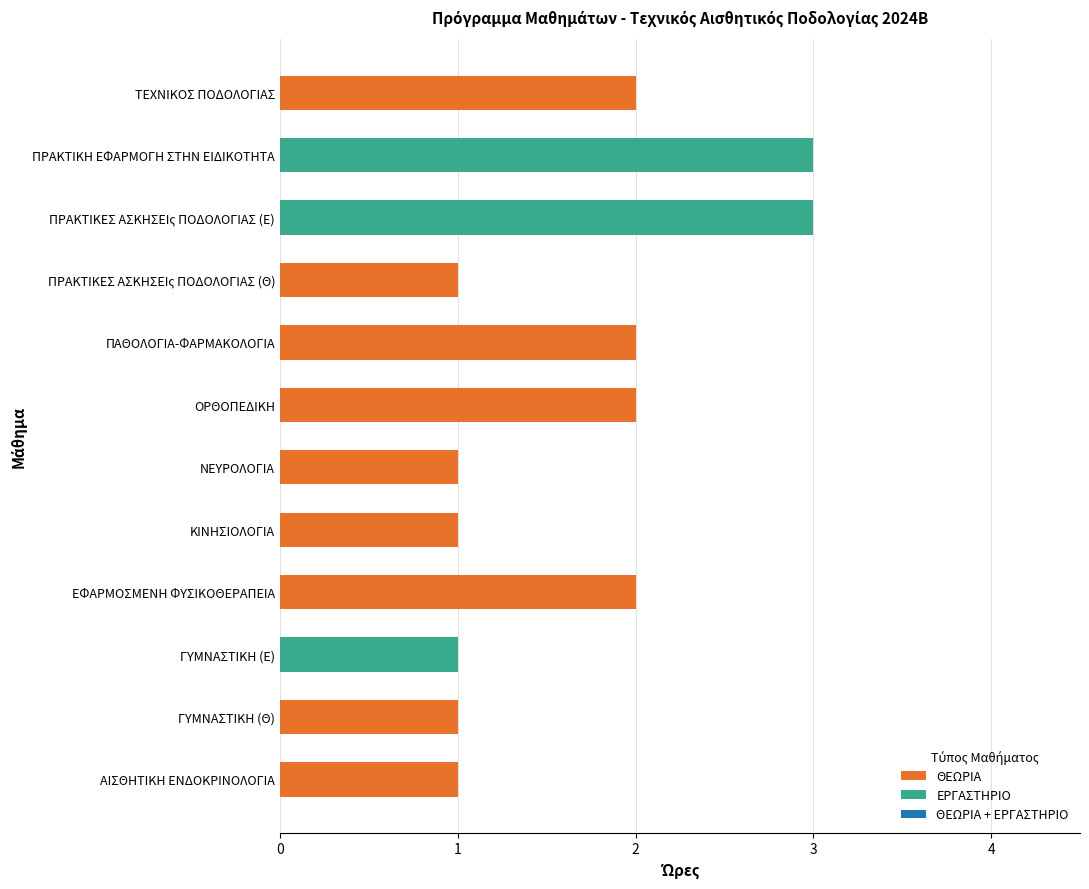

Rank the categories by ΕΡΓΑΣΤΗΡΙΟ value from highest to lowest.

ΠΡΑΚΤΙΚΕΣ ΑΣΚΗΣΕΙς ΠΟΔΟΛΟΓΙΑΣ (Ε), ΠΡΑΚΤΙΚΗ ΕΦΑΡΜΟΓΗ ΣΤΗΝ ΕΙΔΙΚΟΤΗΤΑ, ΓΥΜΝΑΣΤΙΚΗ (Ε), ΑΙΣΘΗΤΙΚΗ ΕΝΔΟΚΡΙΝΟΛΟΓΙΑ, ΓΥΜΝΑΣΤΙΚΗ (Θ), ΕΦΑΡΜΟΣΜΕΝΗ ΦΥΣΙΚΟΘΕΡΑΠΕΙΑ, ΚΙΝΗΣΙΟΛΟΓΙΑ, ΝΕΥΡΟΛΟΓΙΑ, ΟΡΘΟΠΕΔΙΚΗ, ΠΑΘΟΛΟΓΙΑ-ΦΑΡΜΑΚΟΛΟΓΙΑ, ΠΡΑΚΤΙΚΕΣ ΑΣΚΗΣΕΙς ΠΟΔΟΛΟΓΙΑΣ (Θ), ΤΕΧΝΙΚΟΣ ΠΟΔΟΛΟΓΙΑΣ